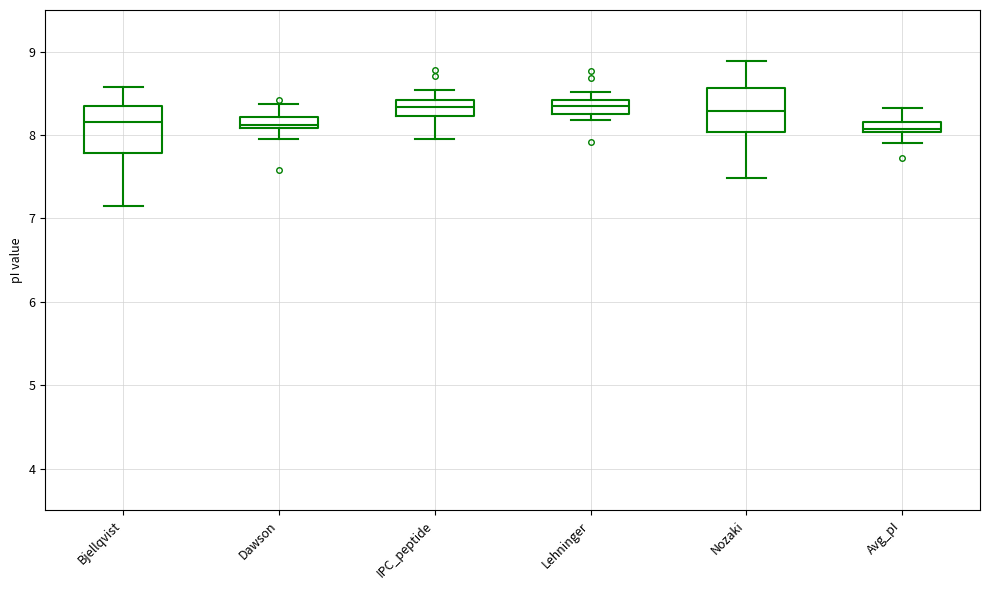

Where does the lower whisker of the box for Dawson end on the y-axis? The values are not printed on the chart, so give them approximately, as read against the axis.

8.0